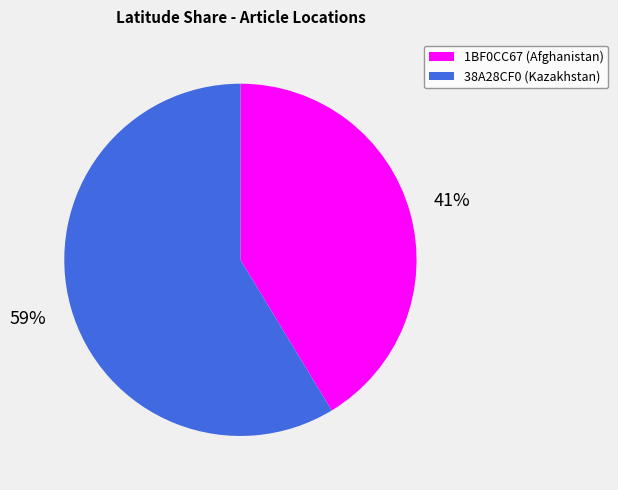

Rank the categories by value from lowest to highest.

1BF0CC67 (Afghanistan), 38A28CF0 (Kazakhstan)